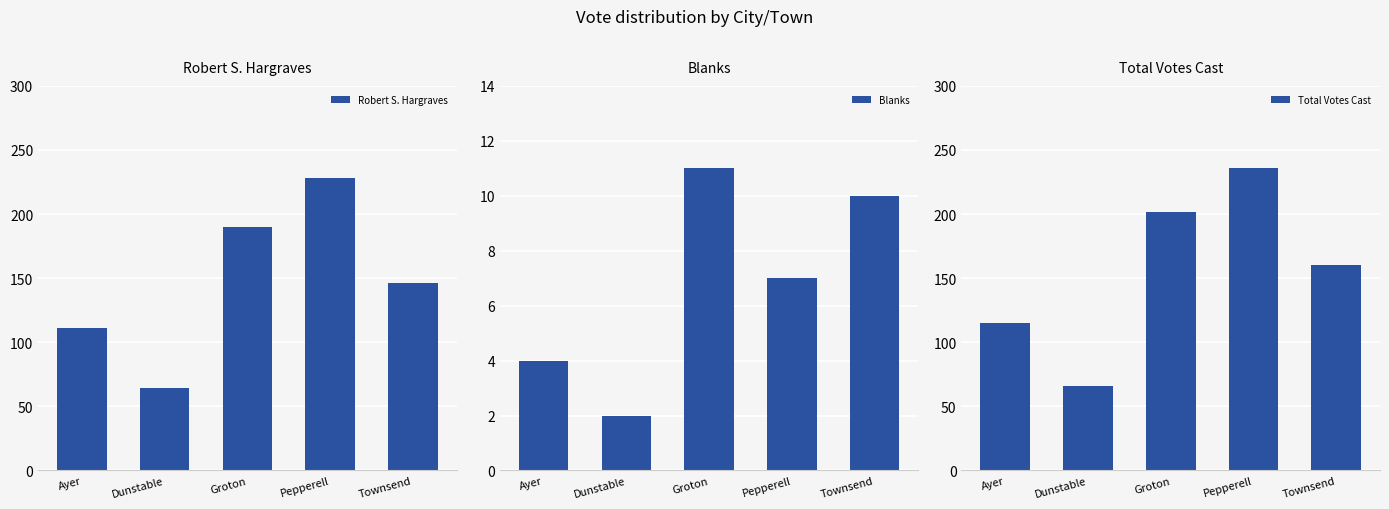

What is the total value across all series at Pepperell?

471